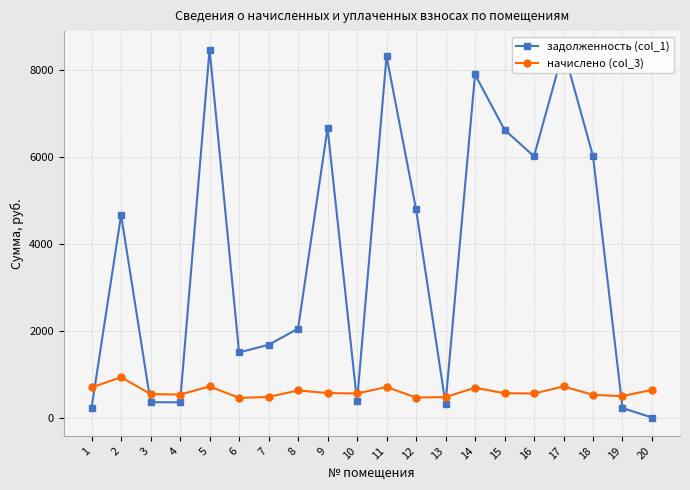

Between 2 and 13, which series saw the biggest shift?

задолженность (col_1)